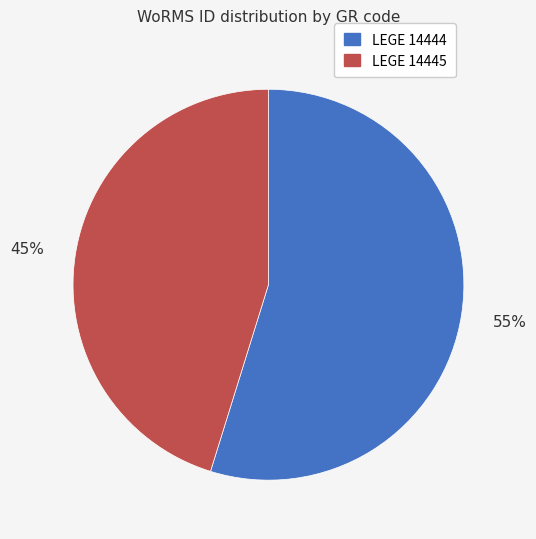

To the nearest percent, what portion does LEGE 14445 represent?

45%